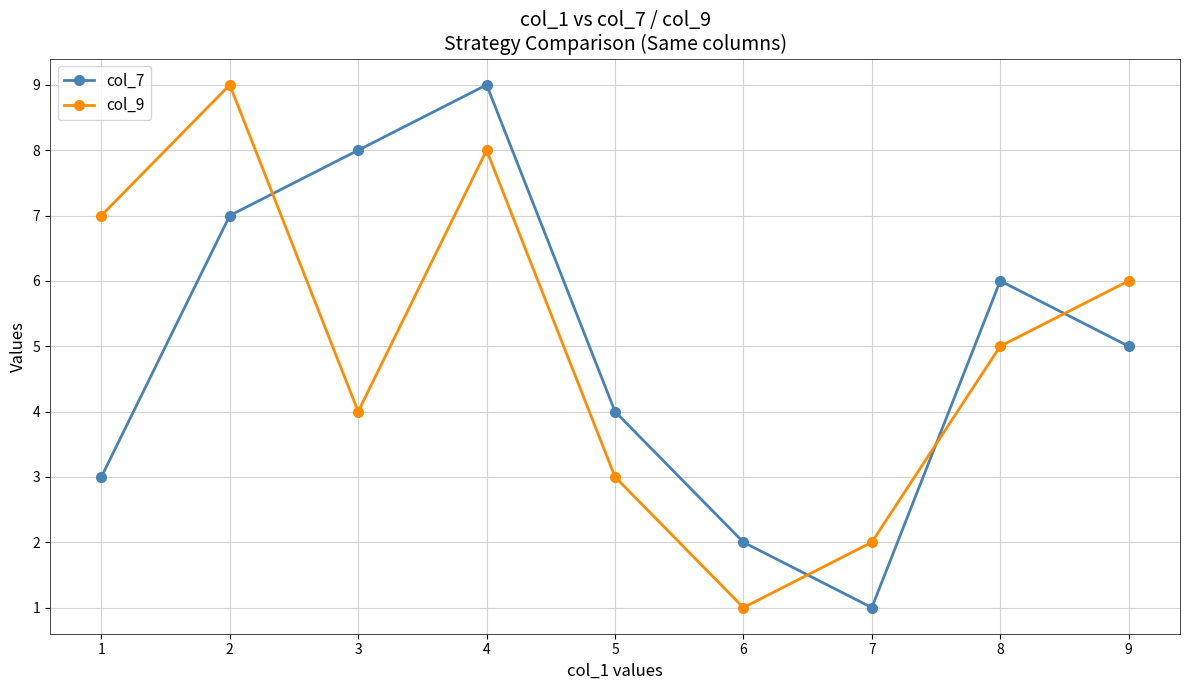

Reading left to right, transcribe all the data shown in this chart.

col_7: 3	7	8	9	4	2	1	6	5
col_9: 7	9	4	8	3	1	2	5	6